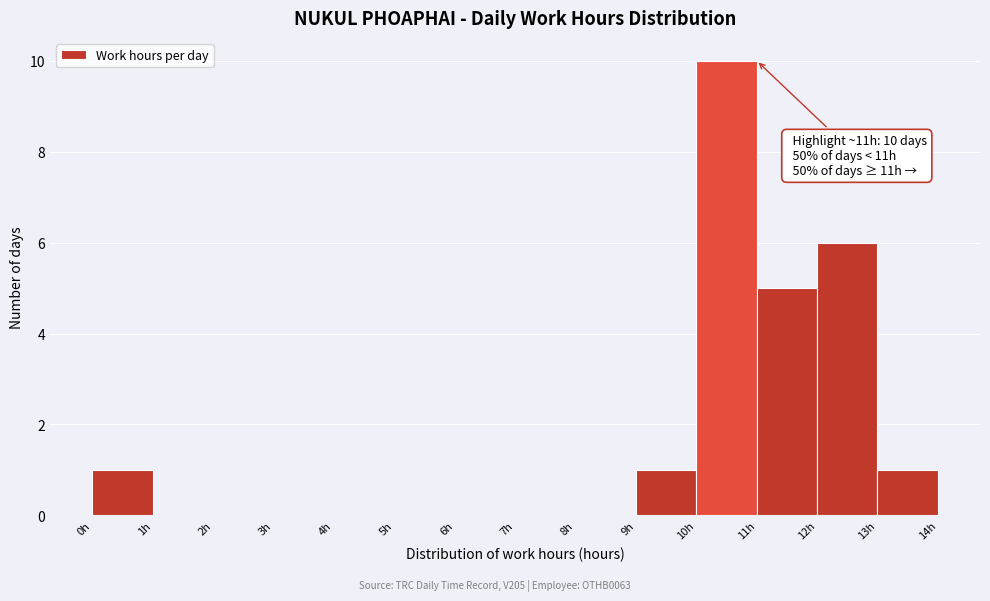

Over which range of the x-axis is the bar tallest?

10 to 11